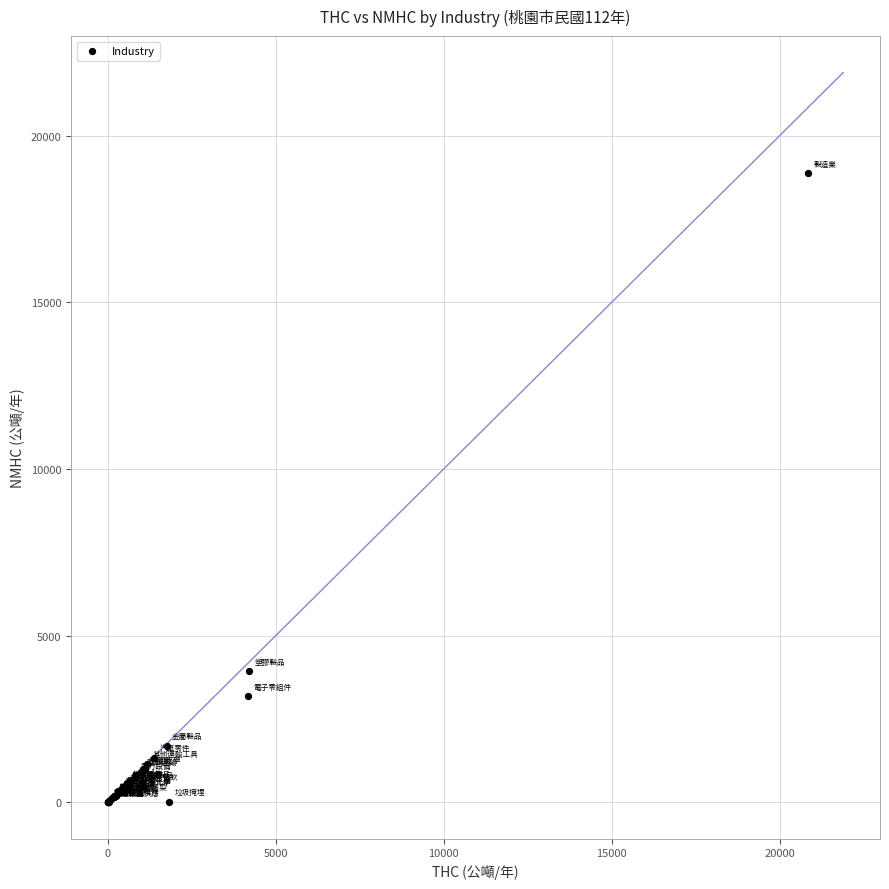

What Y value in the scatter plot is closest to 9437?

3926.0